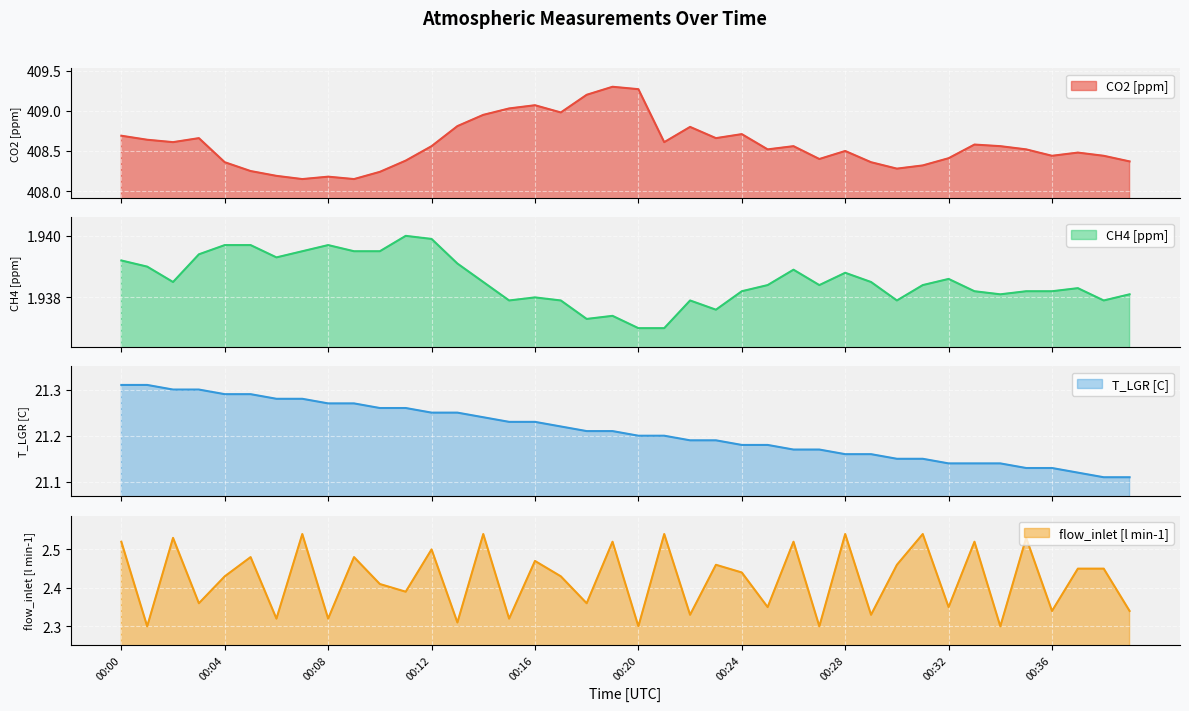

Which series has the widest spread of values?

CO2 [ppm]